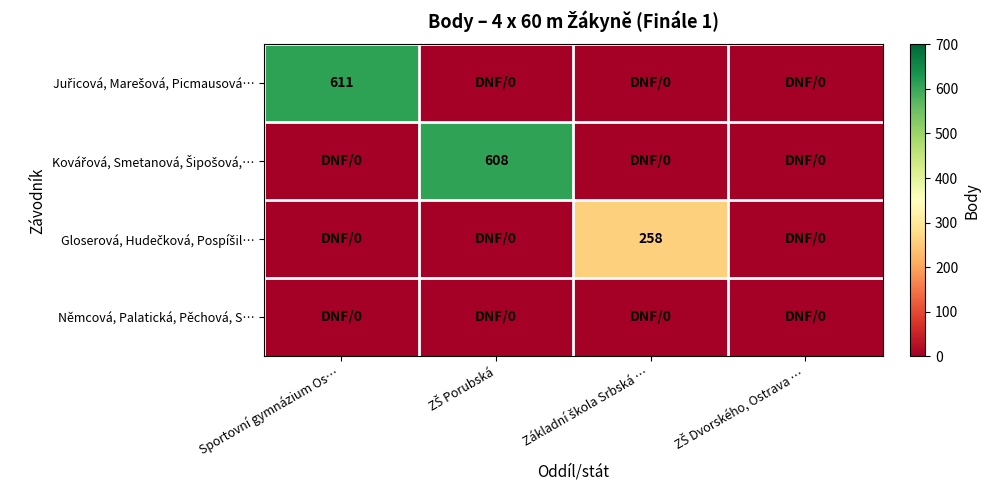

At which label does Juřicová, Marešová, Picmausová… reach its minimum?

ZŠ Porubská